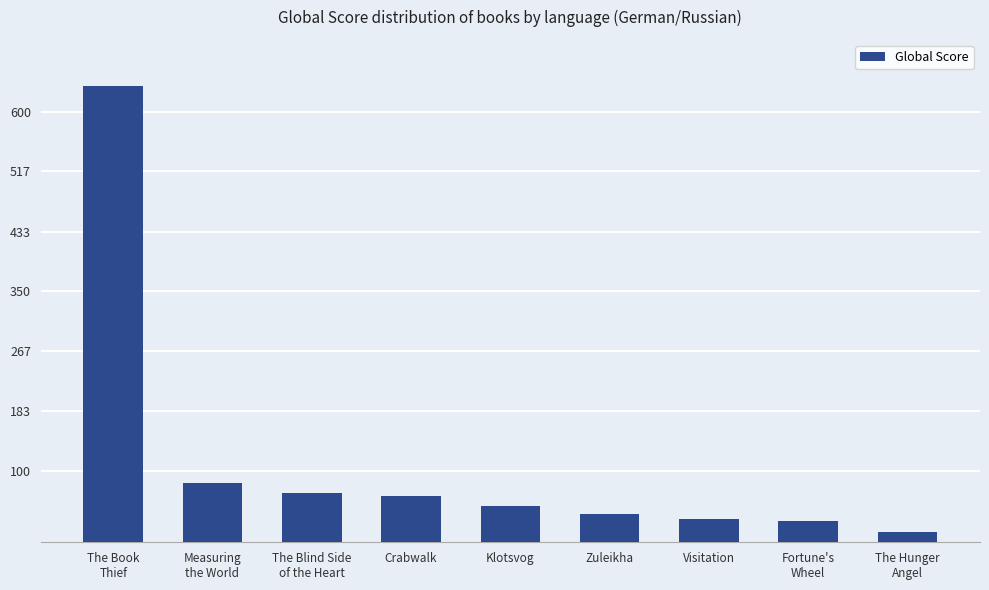

What is the change in value from Fortune's
Wheel to The Hunger
Angel?

-15